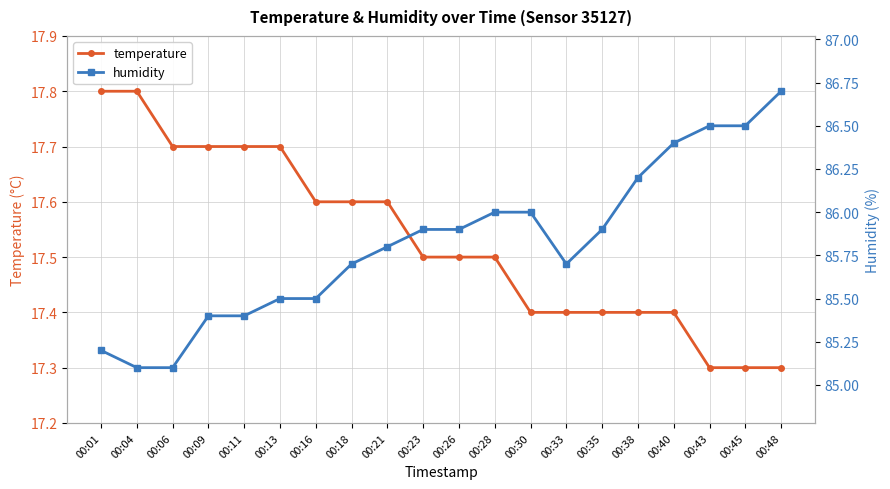

Which series changed the most between 00:01 and 00:21?

humidity